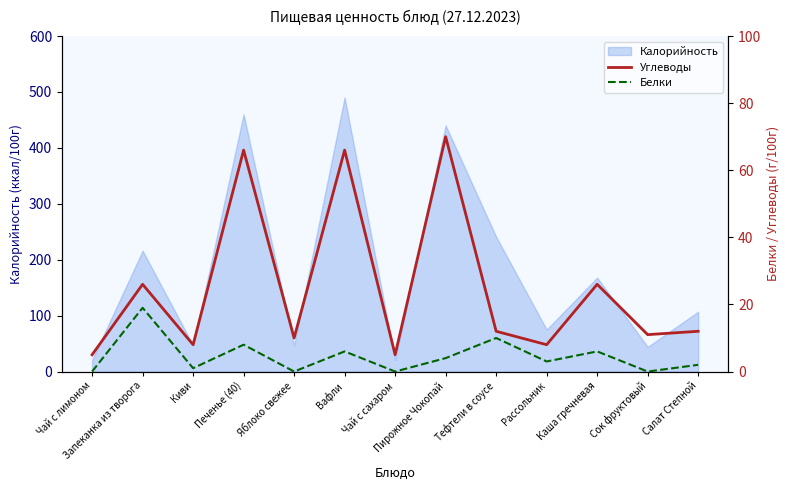

Which category has the highest value in the Белки series?

Запеканка из творога